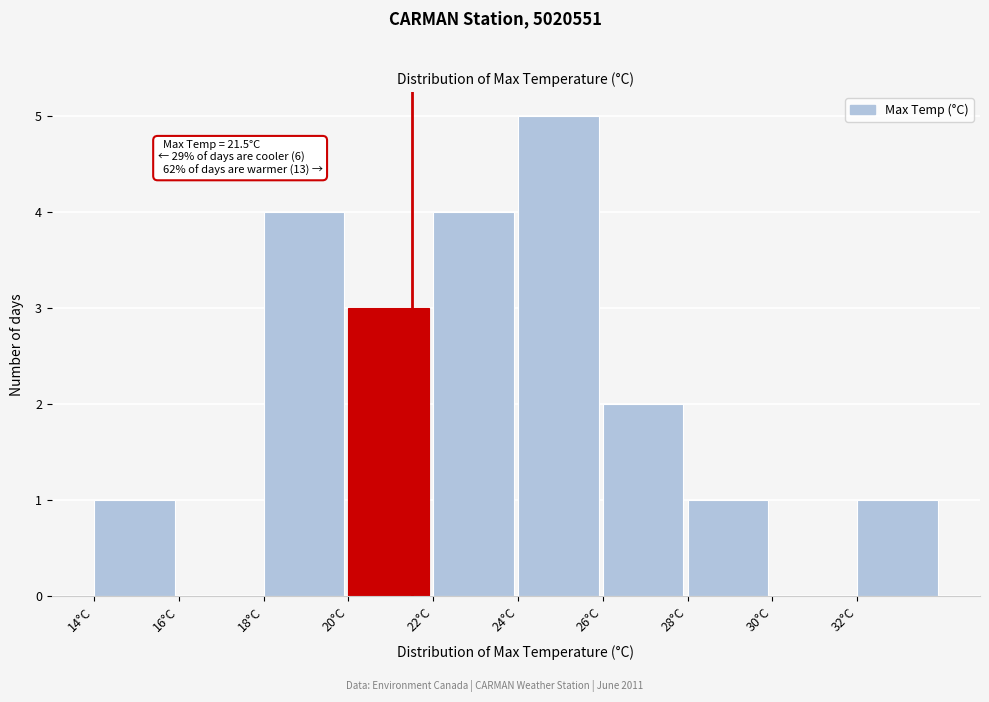

Over which range of the x-axis is the bar tallest?

24 to 26